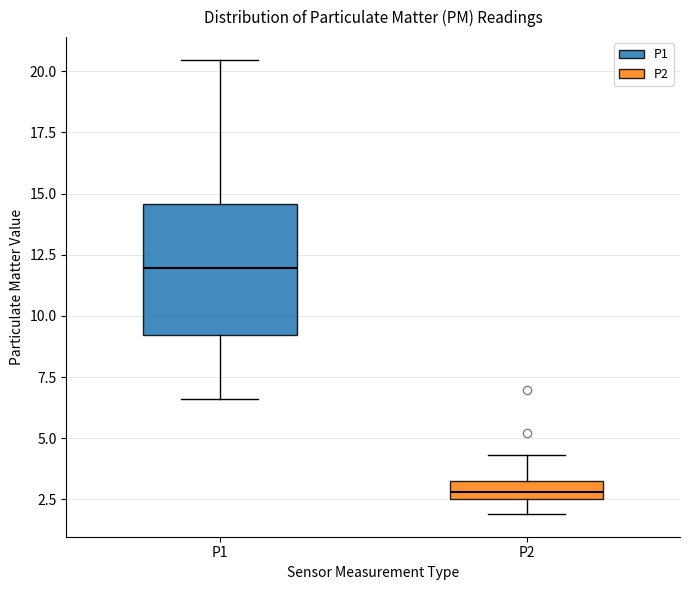

Where does the median line of the box for P1 sit on the y-axis? The values are not printed on the chart, so give them approximately, as read against the axis.

12.0